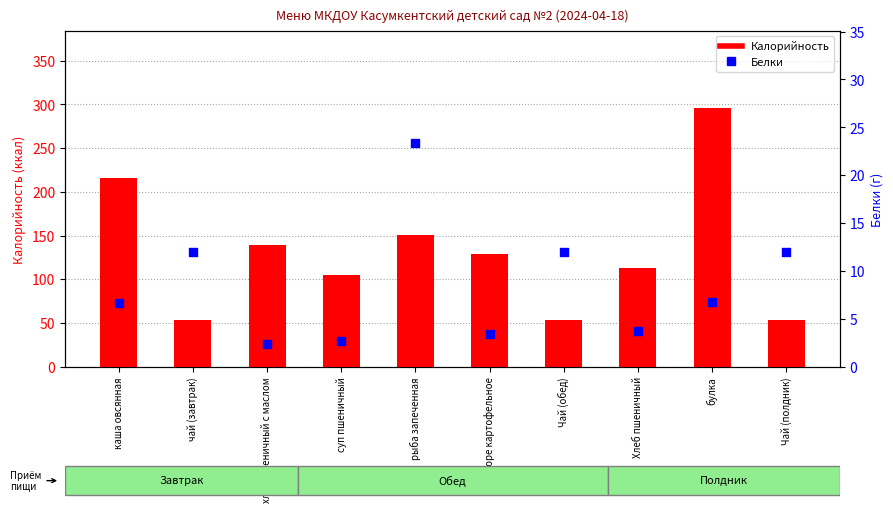

Which series reaches the minimum Y coordinate?

Белки